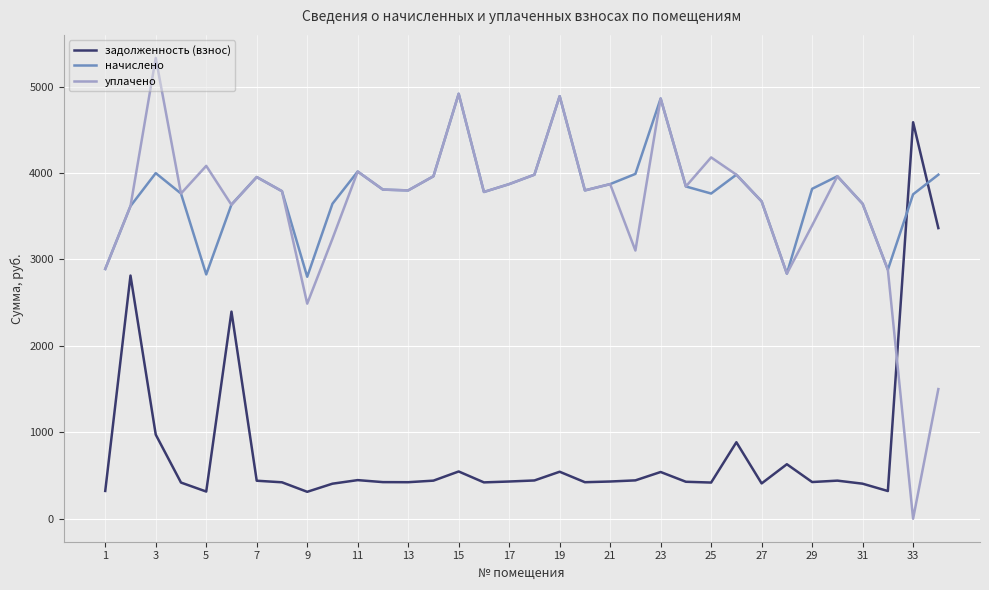

True or false: уплачено has more than 0 interior local peaks.

True